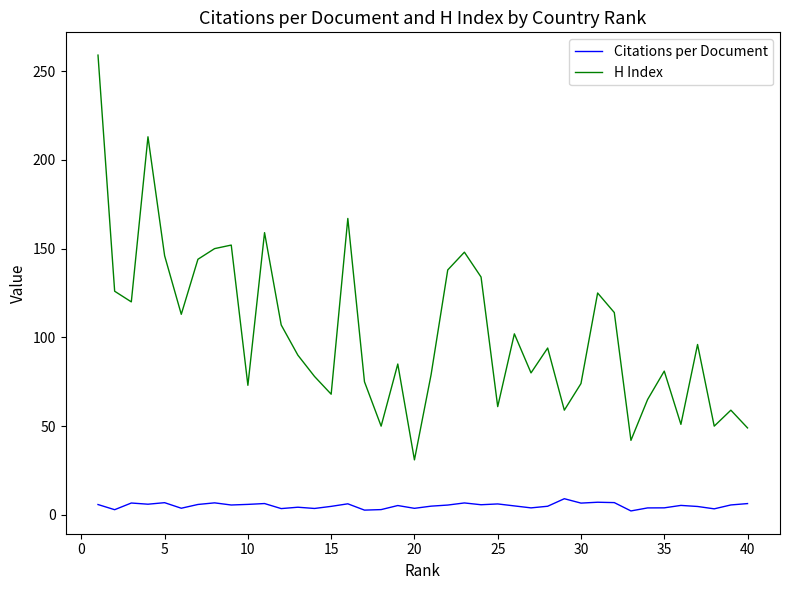

List the series in order of their peak value, lowest first.

Citations per Document, H Index